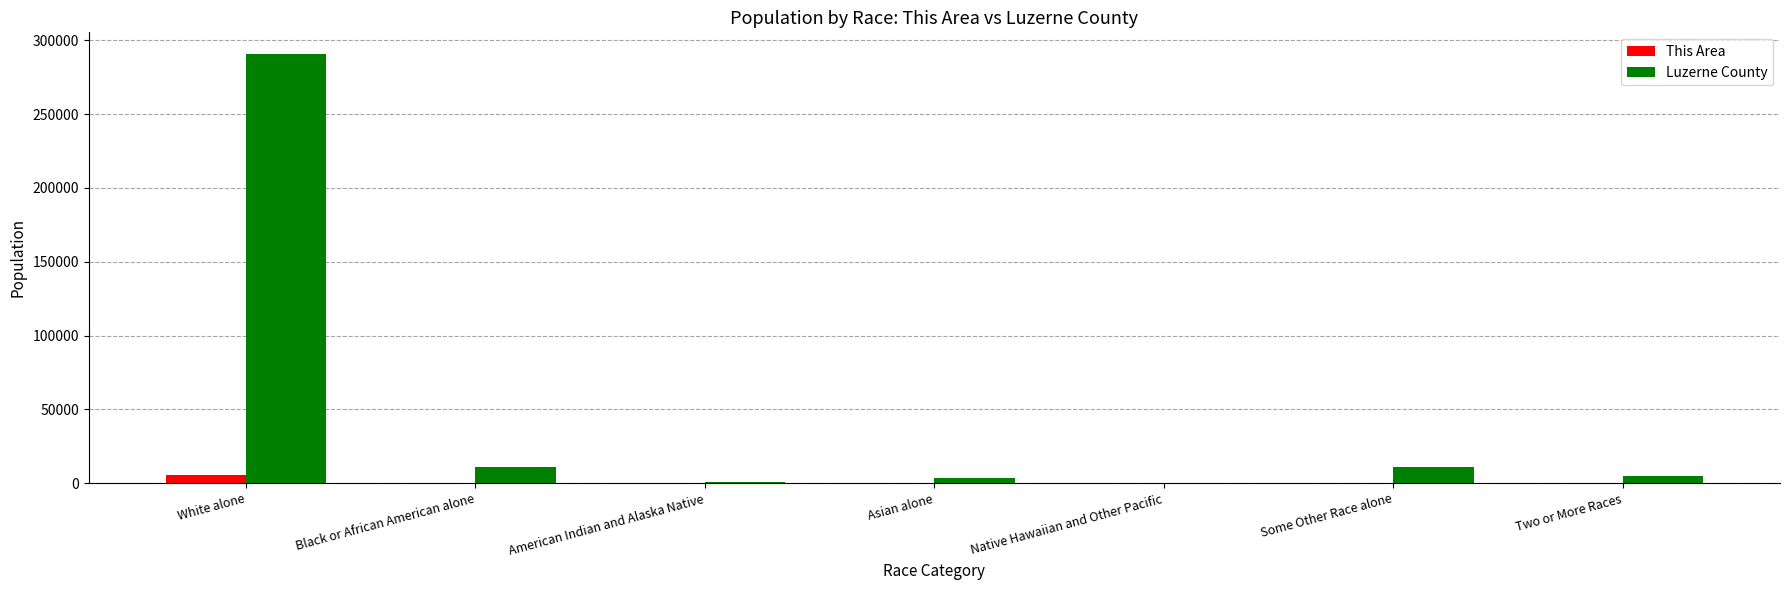

At which category is the sum across all series the highest?

White alone